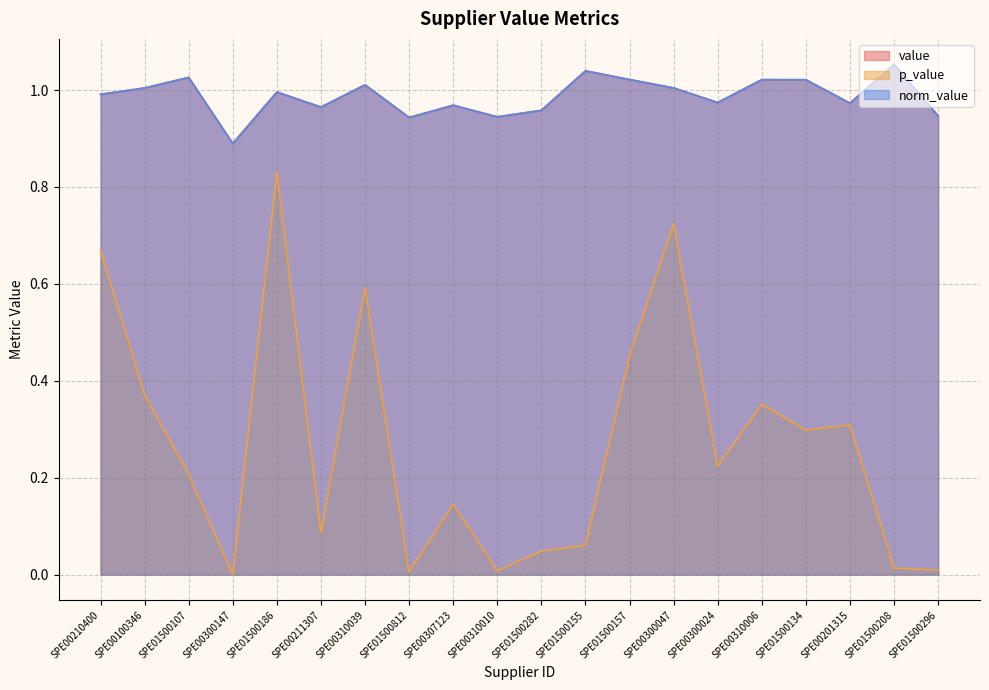

Reading left to right, what are all the values shown in this chart?

value: 1.0	1.0	1.0	0.9	1.0	1.0	1.0	0.9	1.0	0.9	1.0	1.0	1.0	1.0	1.0	1.0	1.0	1.0	1.1	0.9
p_value: 0.7	0.4	0.2	0.0	0.8	0.1	0.6	0.0	0.1	0.0	0.0	0.1	0.5	0.7	0.2	0.4	0.3	0.3	0.0	0.0
norm_value: 1.0	1.0	1.0	0.9	1.0	1.0	1.0	0.9	1.0	0.9	1.0	1.0	1.0	1.0	1.0	1.0	1.0	1.0	1.1	0.9